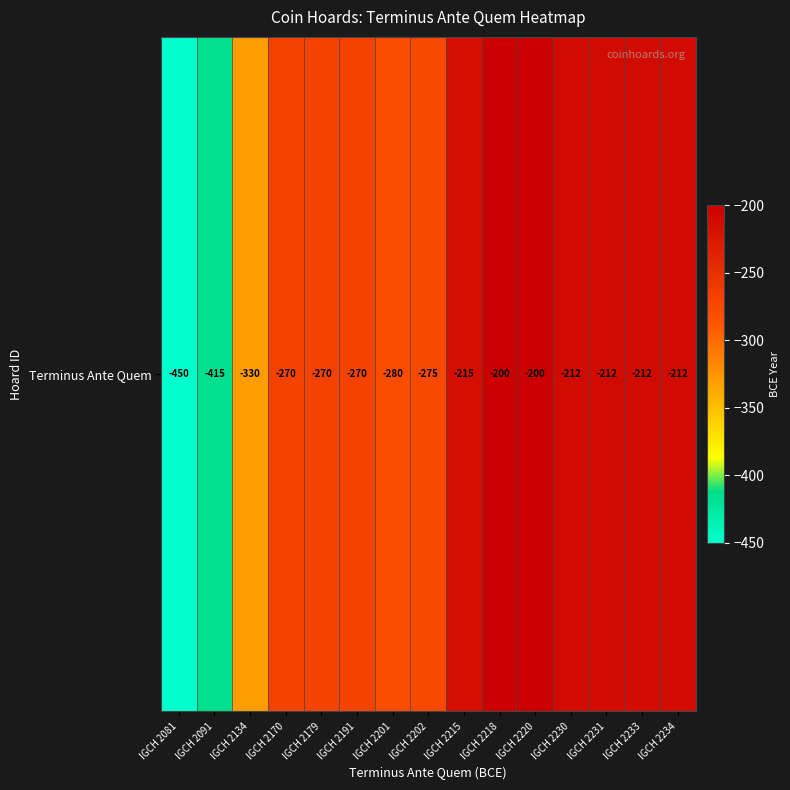

Reading right to left, transcribe all the data shown in this chart.

IGCH 2234=-212	IGCH 2233=-212	IGCH 2231=-212	IGCH 2230=-212	IGCH 2220=-200	IGCH 2218=-200	IGCH 2215=-215	IGCH 2202=-275	IGCH 2201=-280	IGCH 2191=-270	IGCH 2179=-270	IGCH 2170=-270	IGCH 2134=-330	IGCH 2091=-415	IGCH 2081=-450